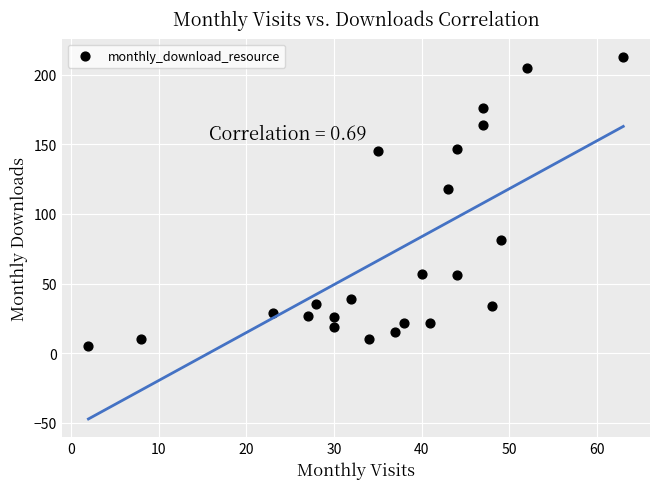

What is the range of X values (max minus min)?

61